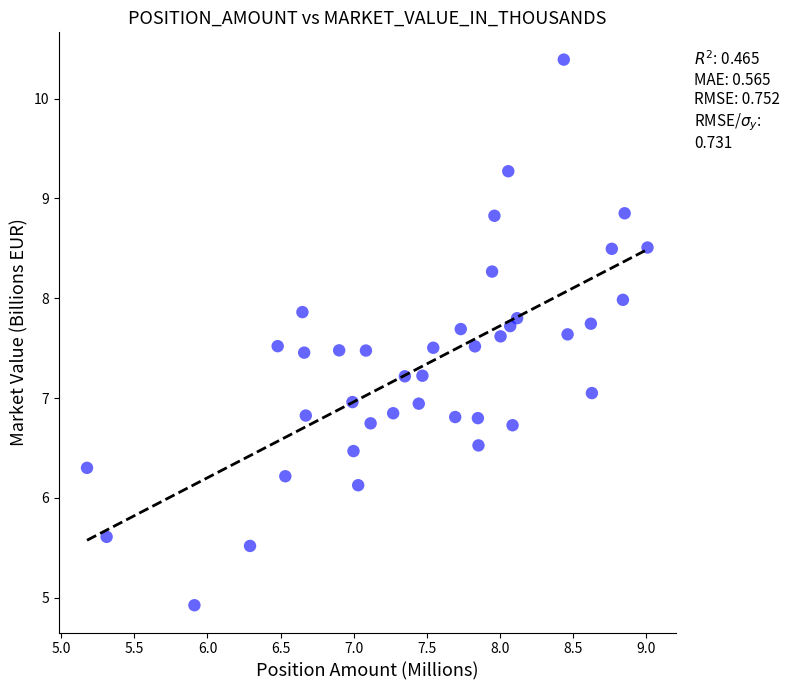

What is the range of X values (max minus min)?

3.8